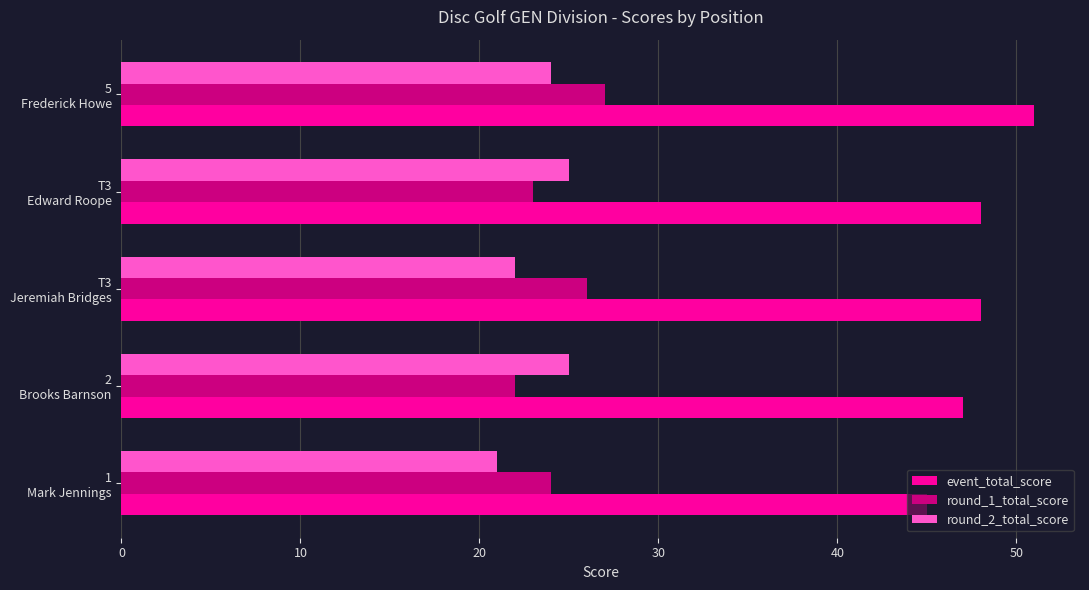

What is the average value of the round_2_total_score series?

23